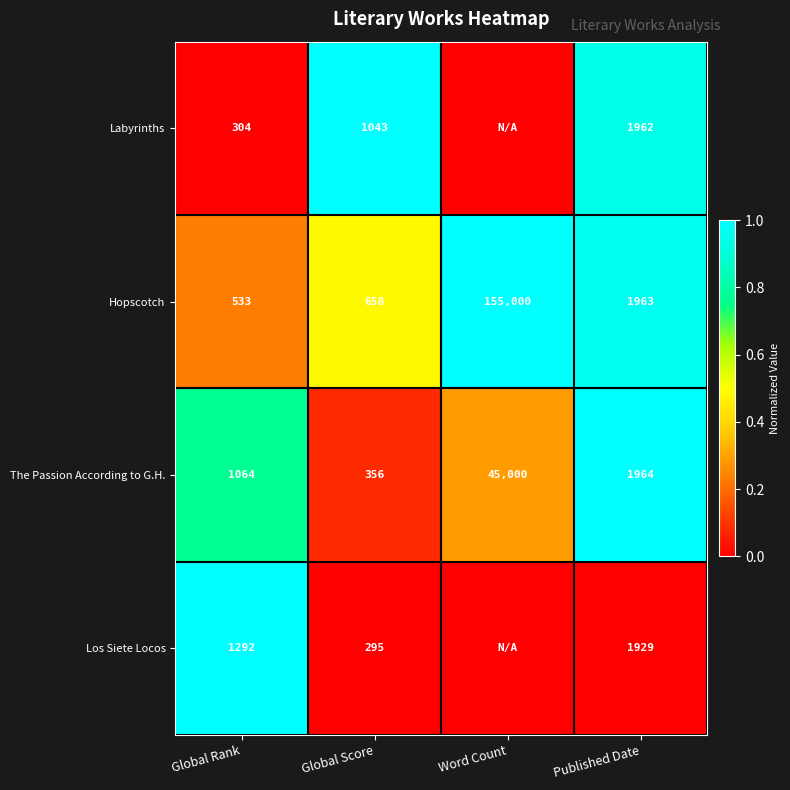

What is the average value of the The Passion According to G.H. series?

12096